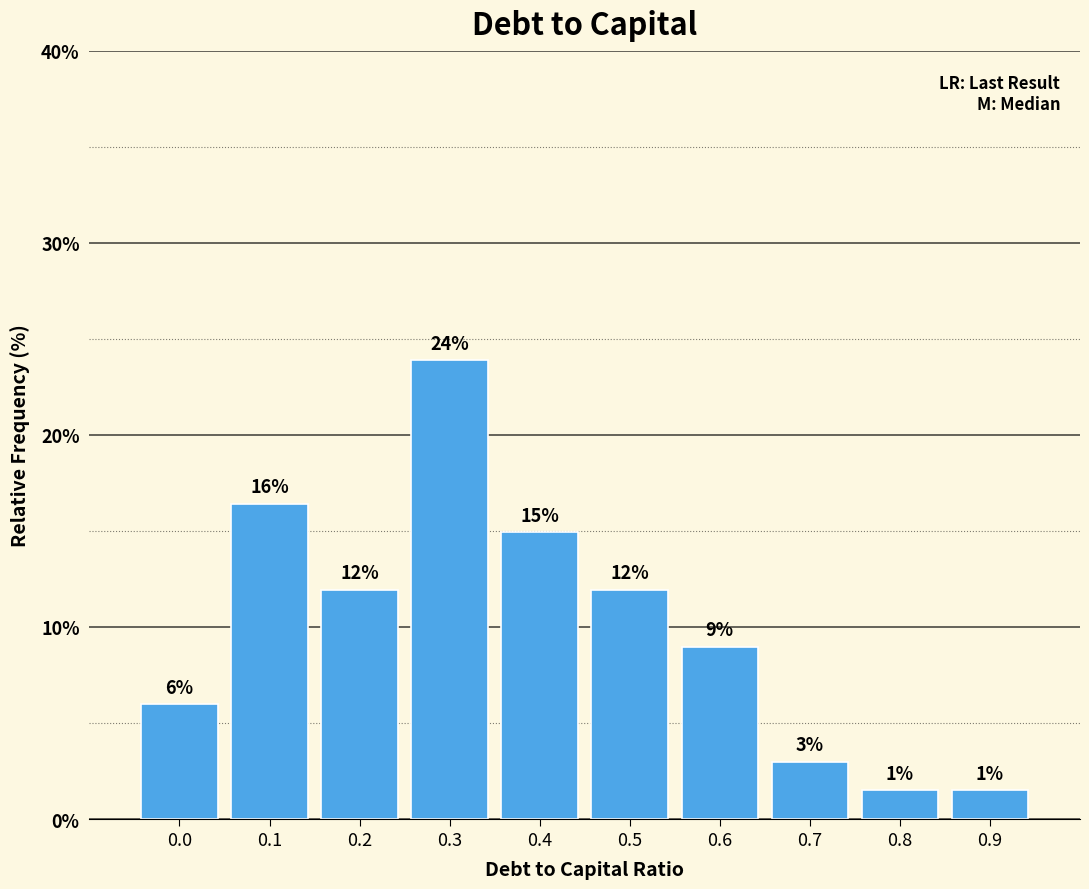

What is the value of the 2nd bar from the left?

16.4